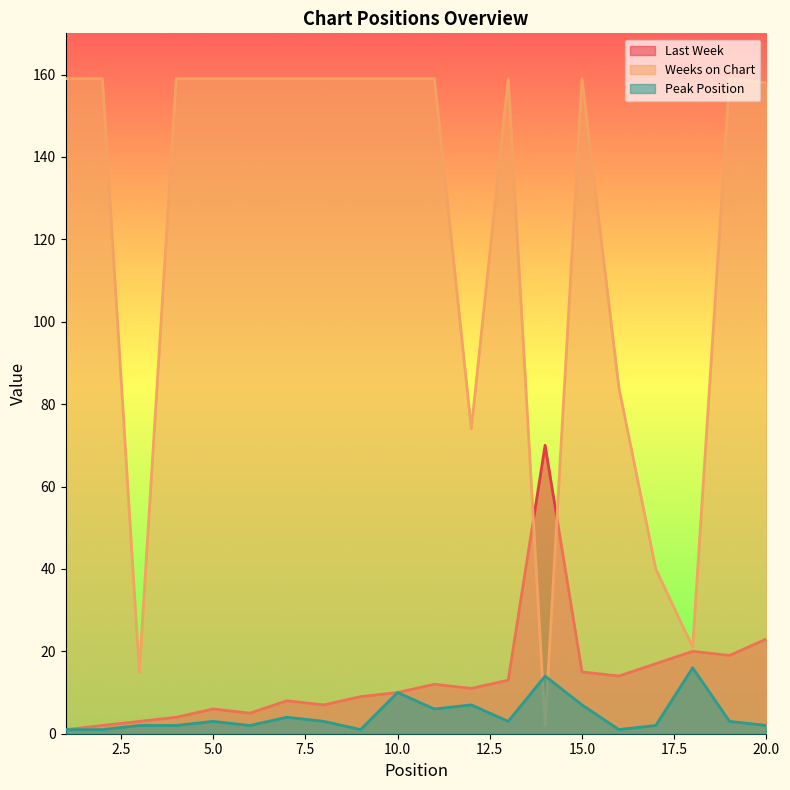

At how many categories does at least one series exceed 7?

20